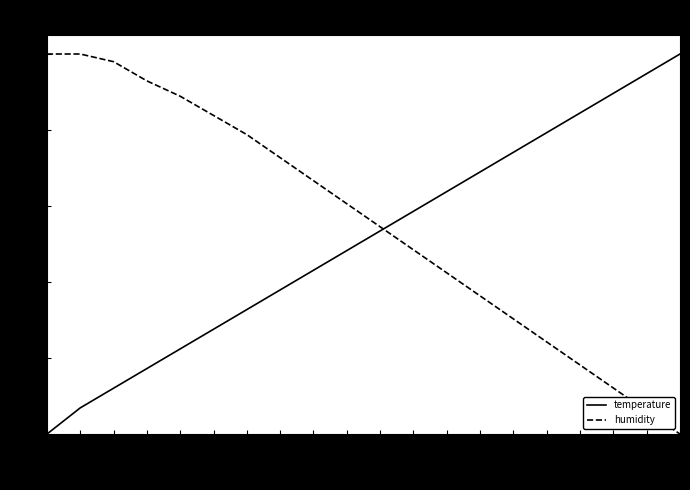

How many times do humidity and temperature cross each other?

1